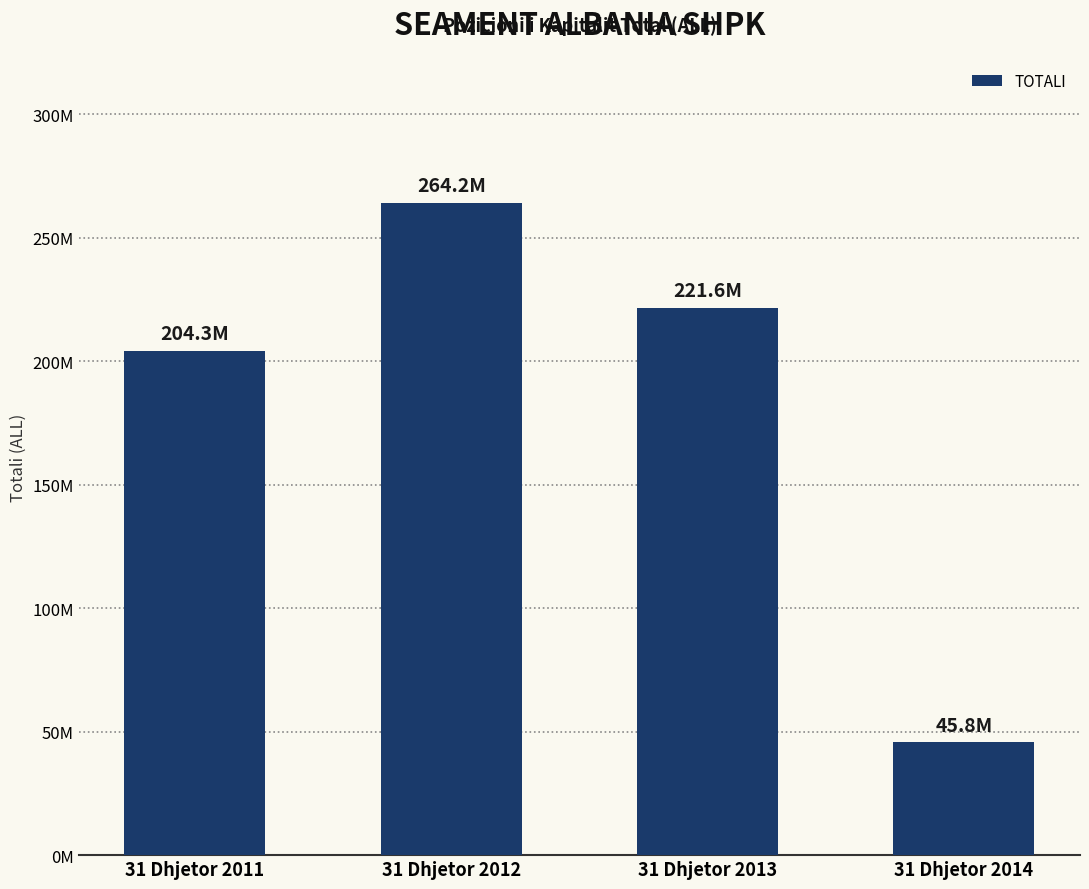

Does the chart contain any negative values?

No